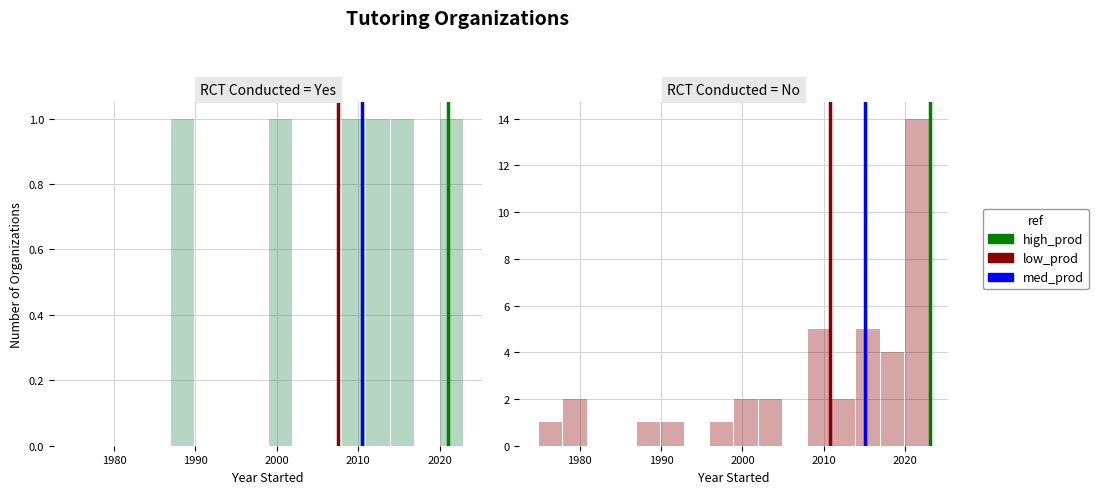

What is the sum of all high_prod values?

1